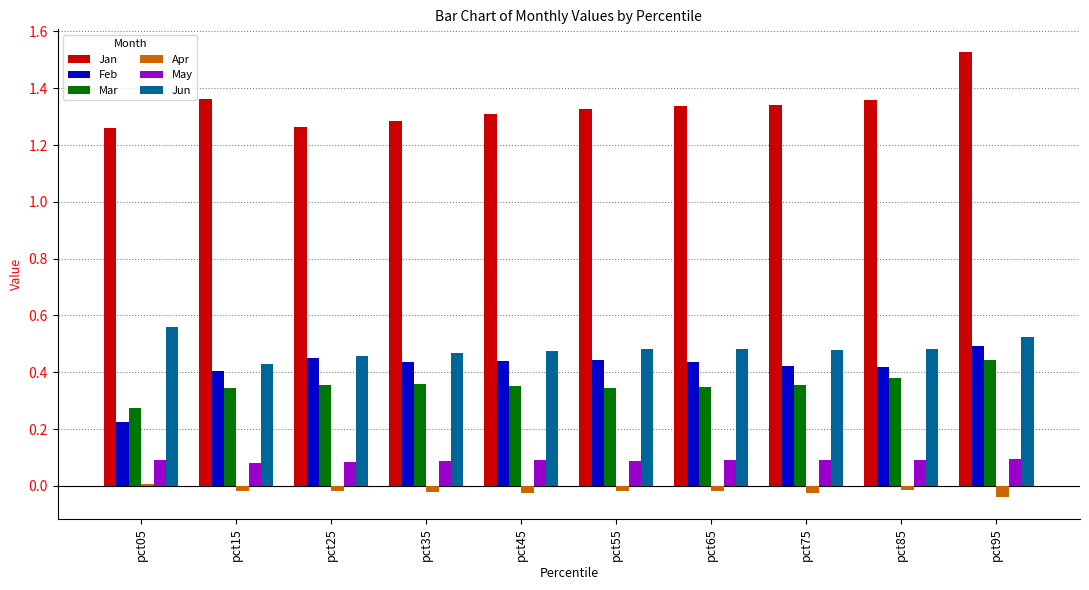

The value of Jan at pct05 is 1.3. True or false?

True